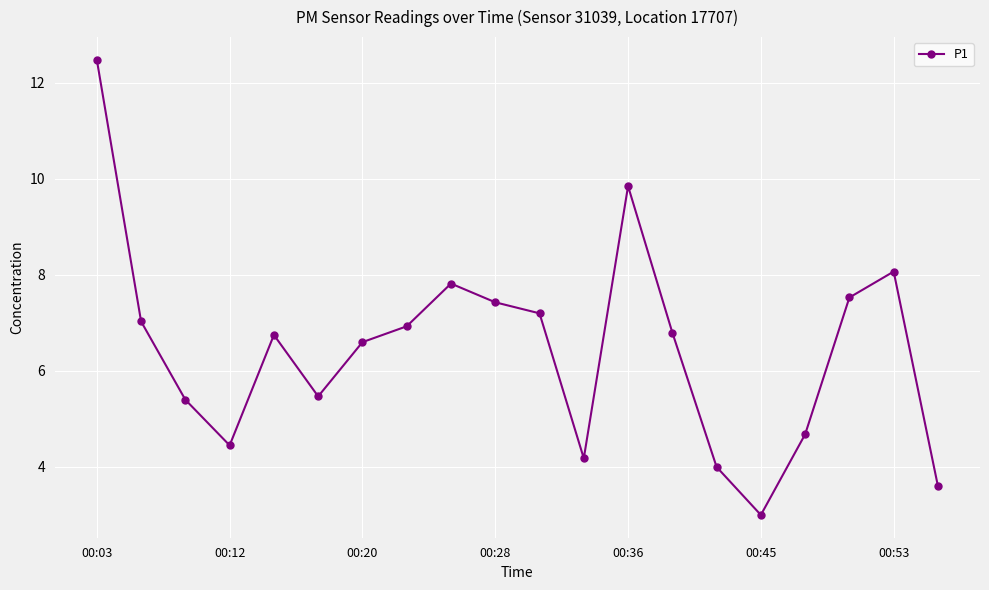

What is the difference between the maximum and minimum values?

9.5